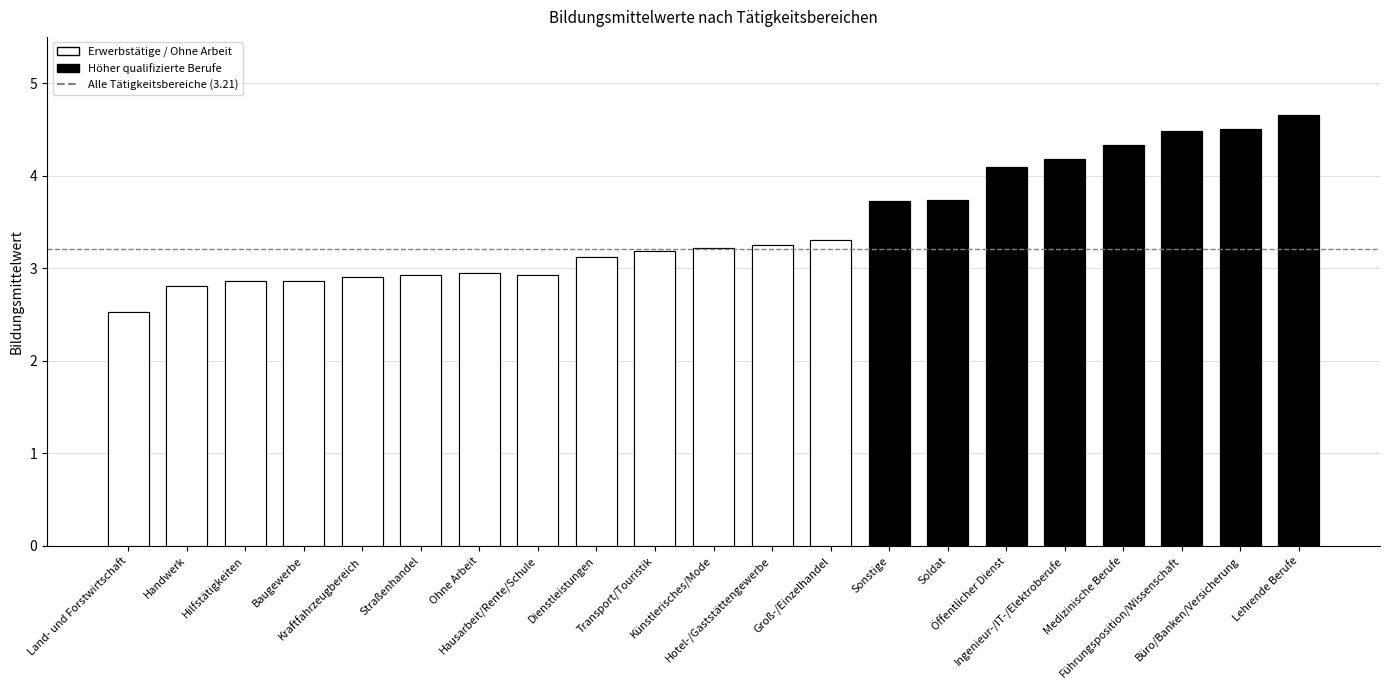

Which has a higher value, Transport/Touristik or Künstlerisches/Mode?

Künstlerisches/Mode